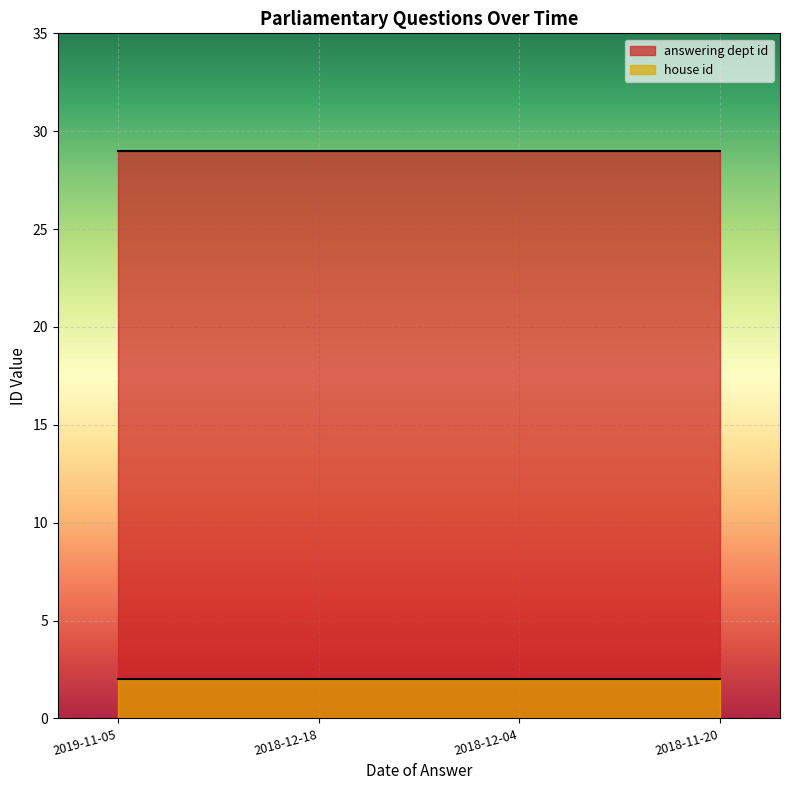

Is the value of house id at 2018-11-20 greater than the value of answering dept id at 2018-12-18?

No